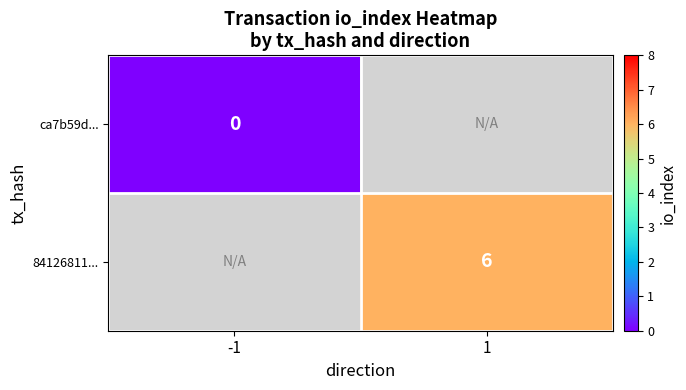

The 84126811... series shows 6 at 1. True or false?

True